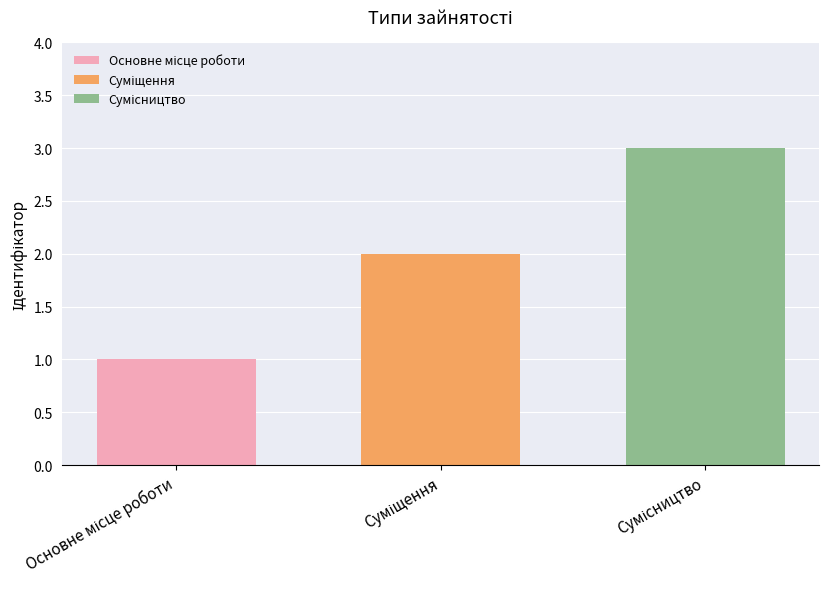

What is the maximum value shown in the chart?

3